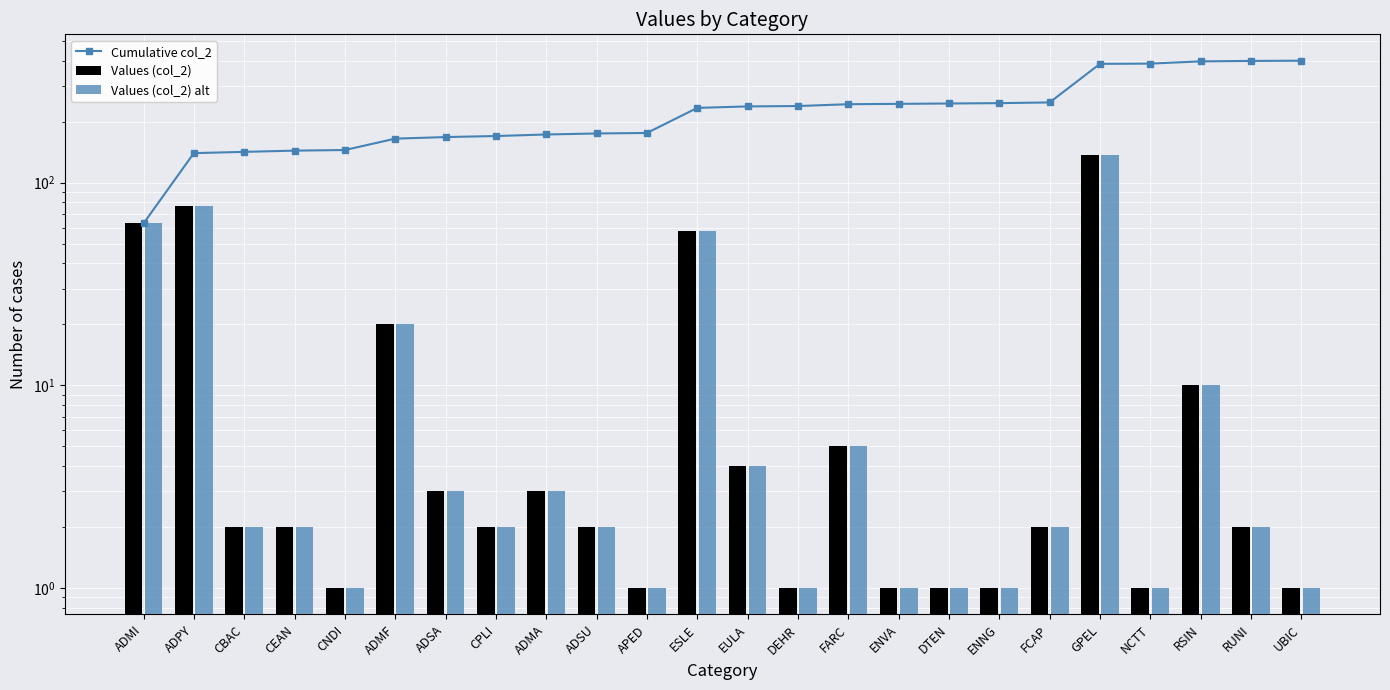

What position from the left is ADMF?

6